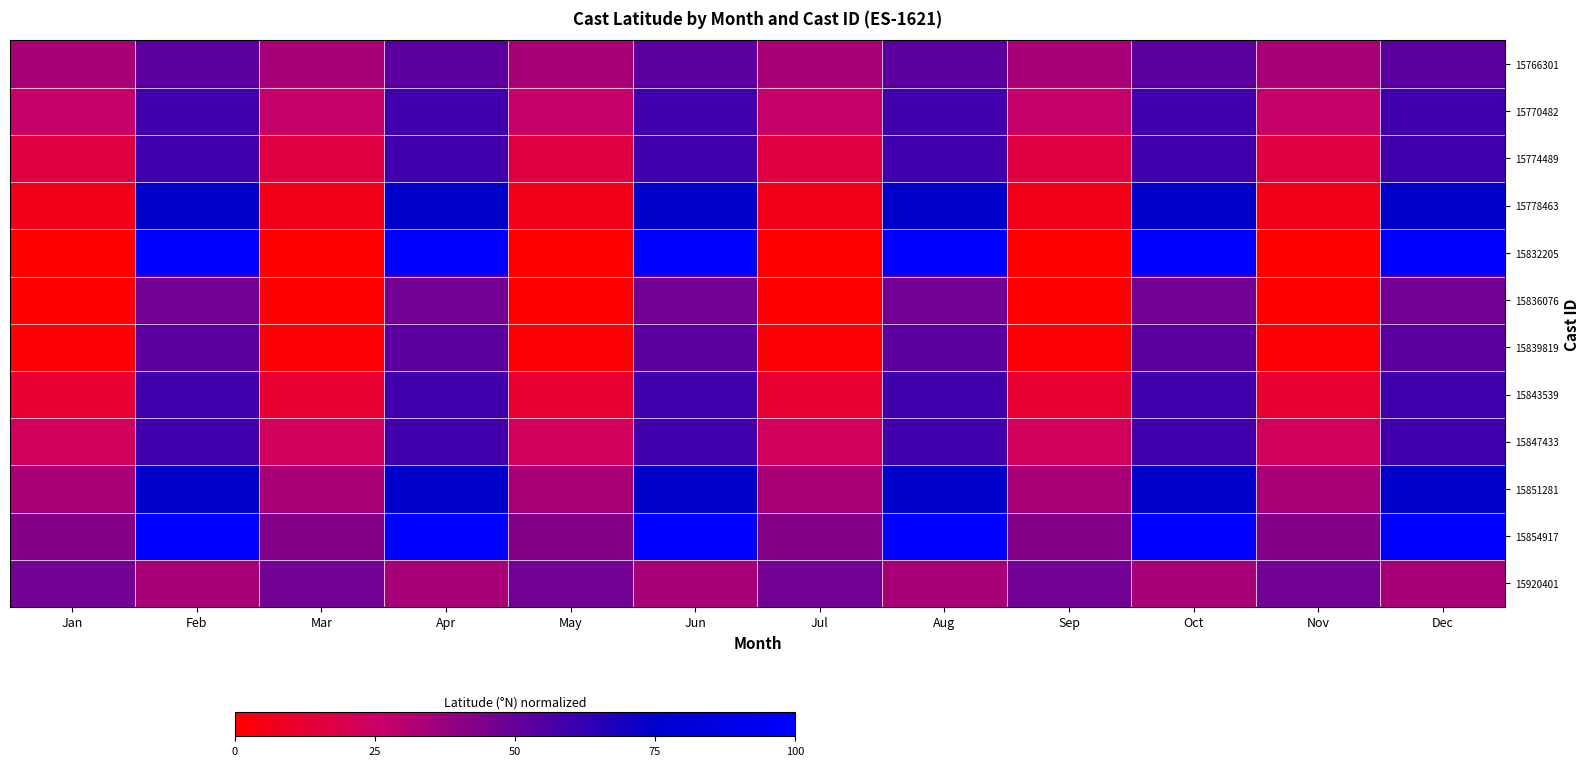

Between Jun and Sep, which series saw the biggest shift?

15832205